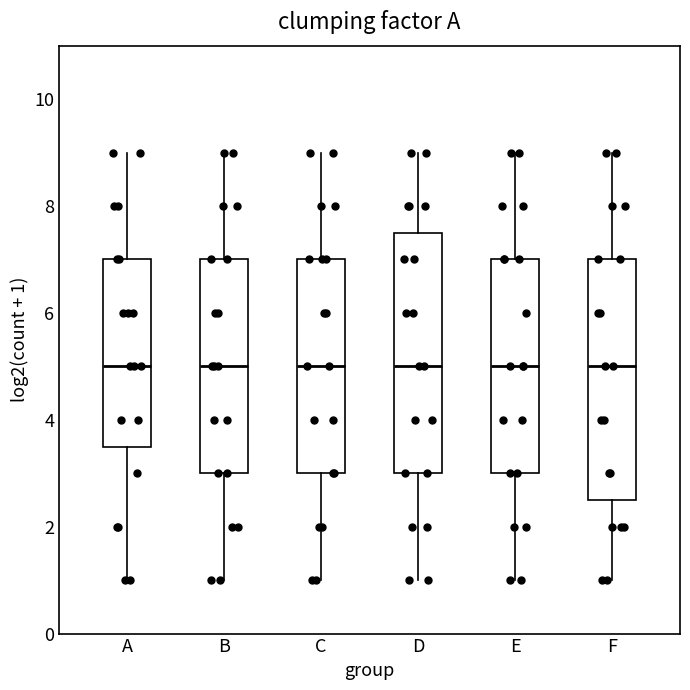

Reading left to right, transcribe this box plot: for each box, give where its median line is, the range the box spans, and where its two whiskers end, as read against the y-axis. The values are not printed on the chart, so give them approximately, as read against the axis.

A: median 5.0, box 3.6 to 7.0, whiskers 1.0 to 9.0
B: median 5.0, box 3.0 to 7.0, whiskers 1.0 to 9.0
C: median 5.0, box 3.0 to 7.0, whiskers 1.0 to 9.0
D: median 5.0, box 3.0 to 7.6, whiskers 1.0 to 9.0
E: median 5.0, box 3.0 to 7.0, whiskers 1.0 to 9.0
F: median 5.0, box 2.6 to 7.0, whiskers 1.0 to 9.0